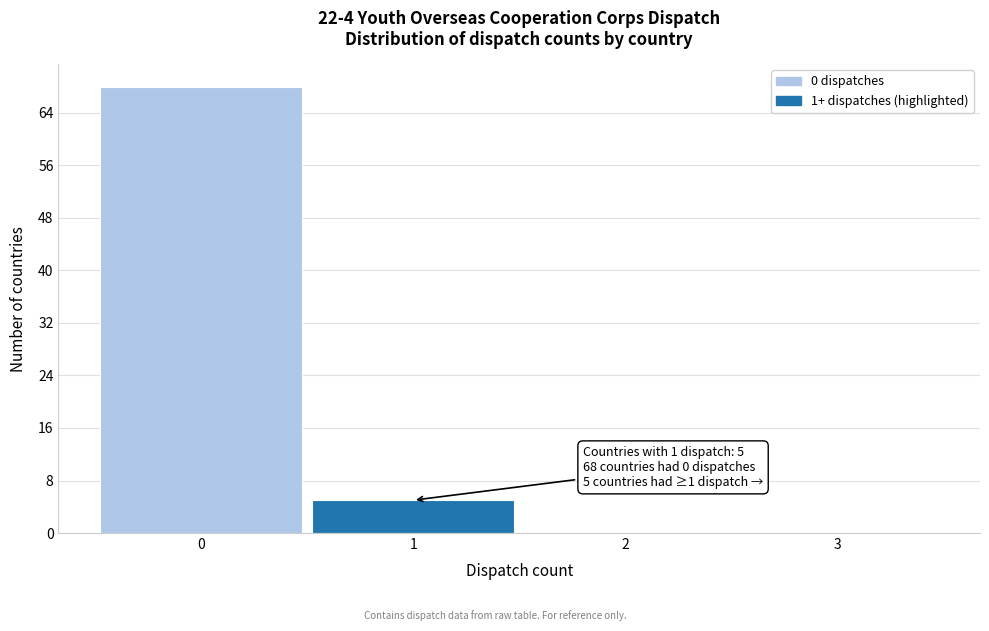

Which range on the x-axis has the tallest bar?

-0.5 to 0.5